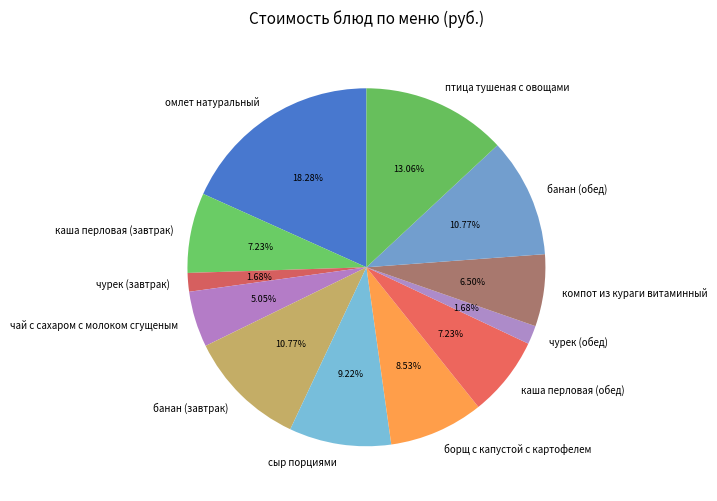

Is it true that борщ с капустой с картофелем is 1% of the pie?

False